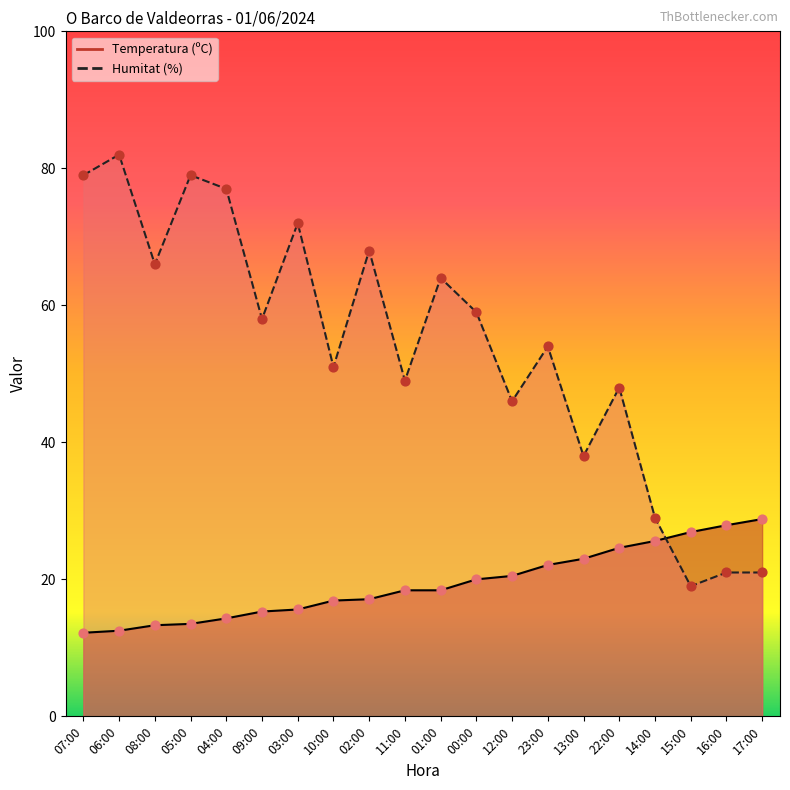

What are all the series names shown in the legend?

Temperatura (ºC), Humitat (%)